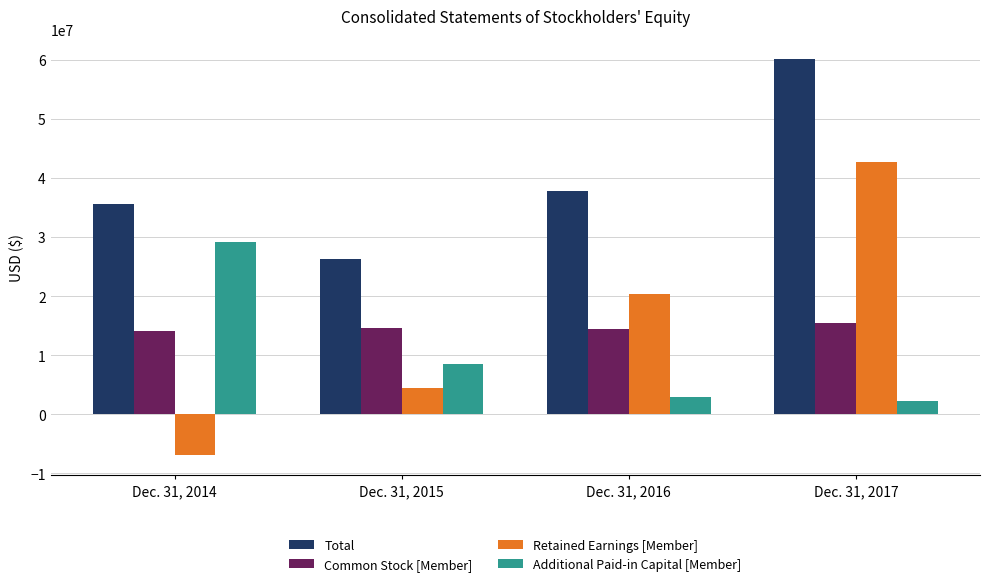

What is the value of the Total bar at the 4th from the left?

60210734